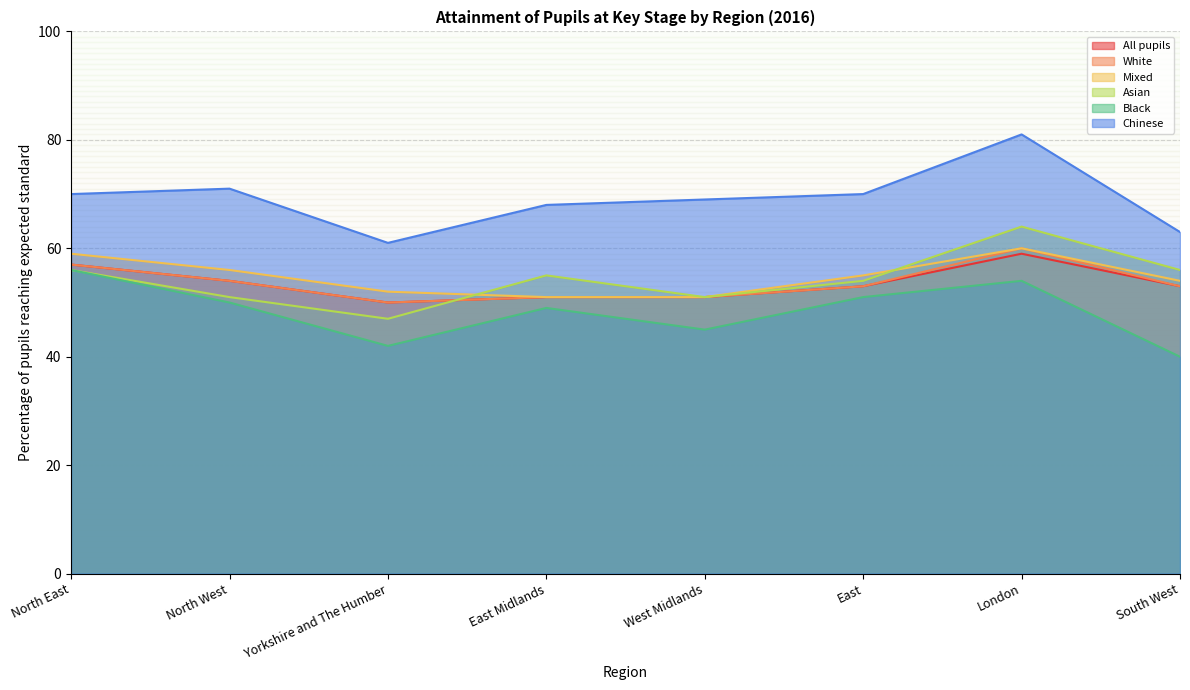

How many interior local peaks does the Black series have?

2